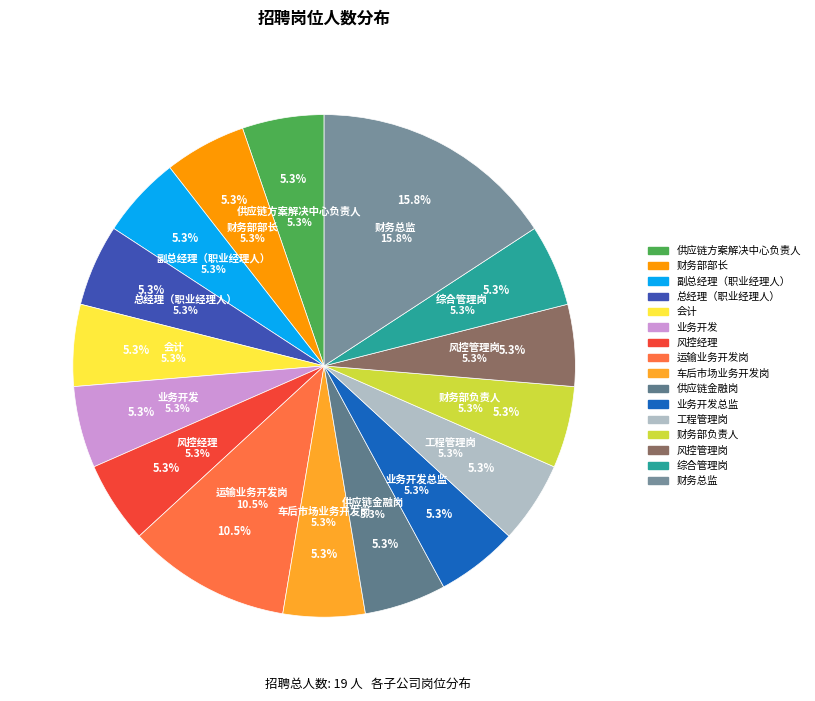

What percentage is the 财务部负责人 slice, to the nearest percent?

5%